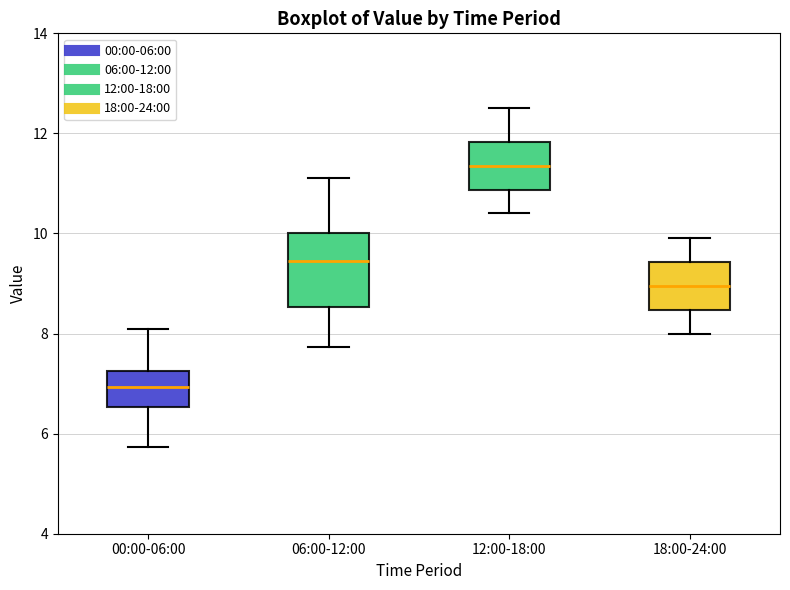

Comparing the boxes themselves (not the whiskers), which one is the tallest?

06:00-12:00